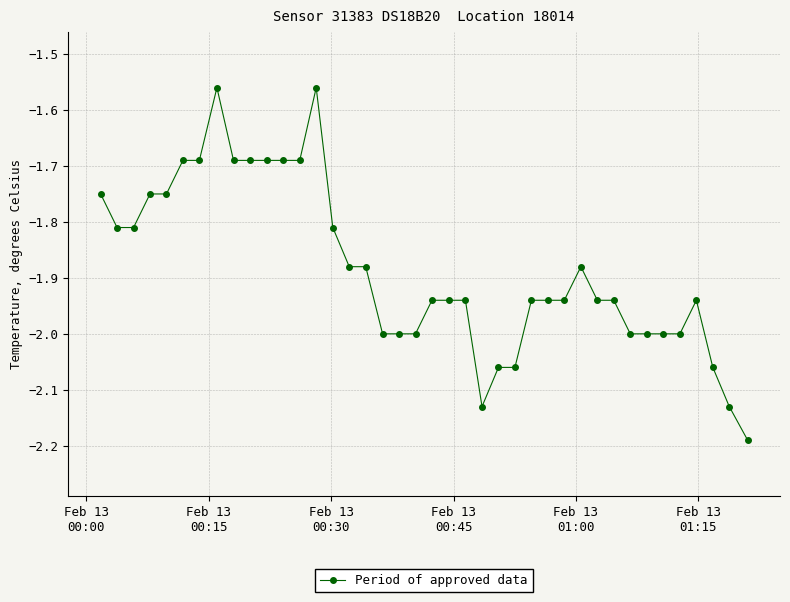

What is the difference between the maximum and minimum values?

0.6